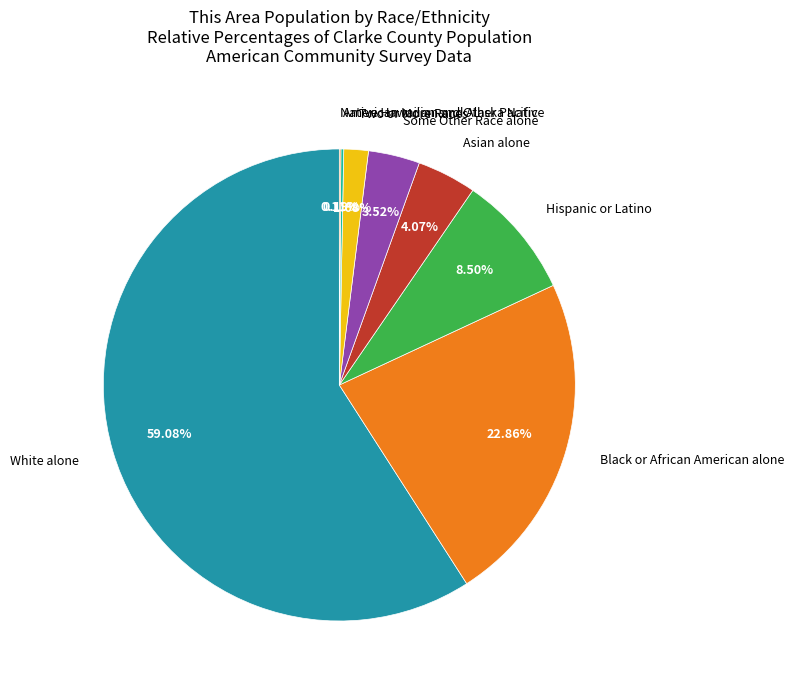

What is the majority slice?

White alone